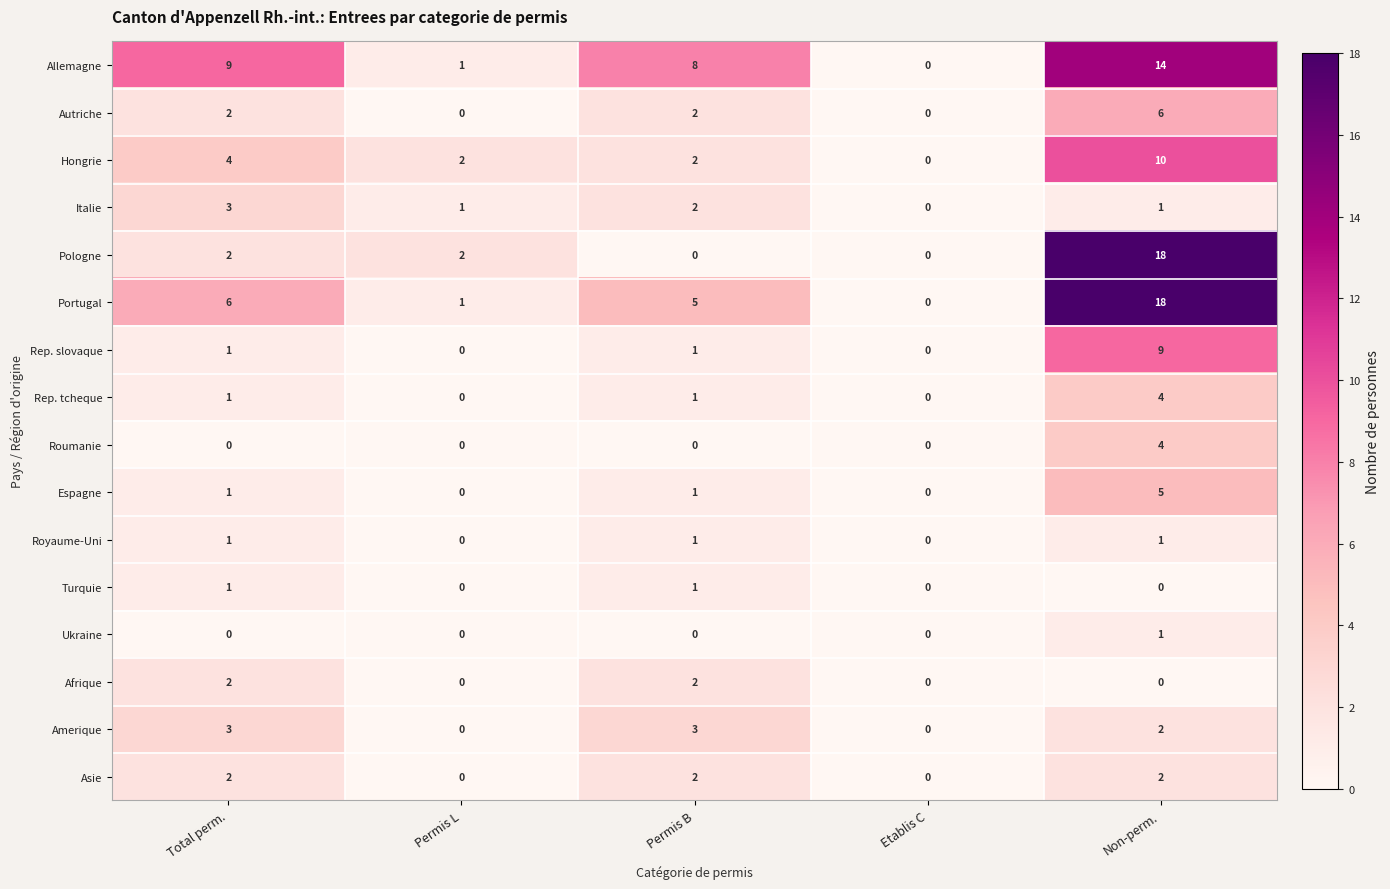

At which label does Italie reach its peak?

Total perm.